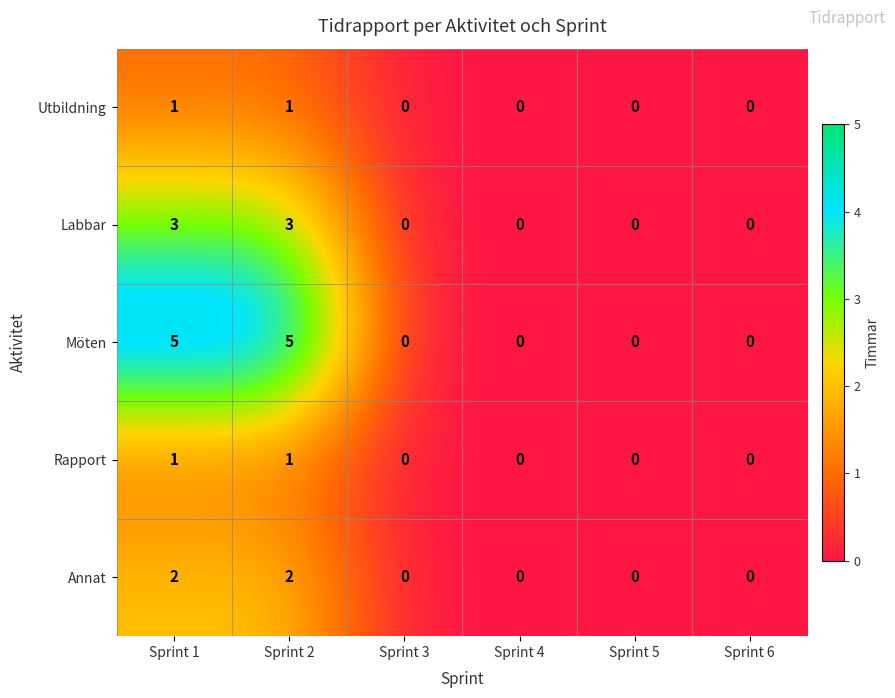

What is the spread (max minus min) of values at Sprint 1?

4